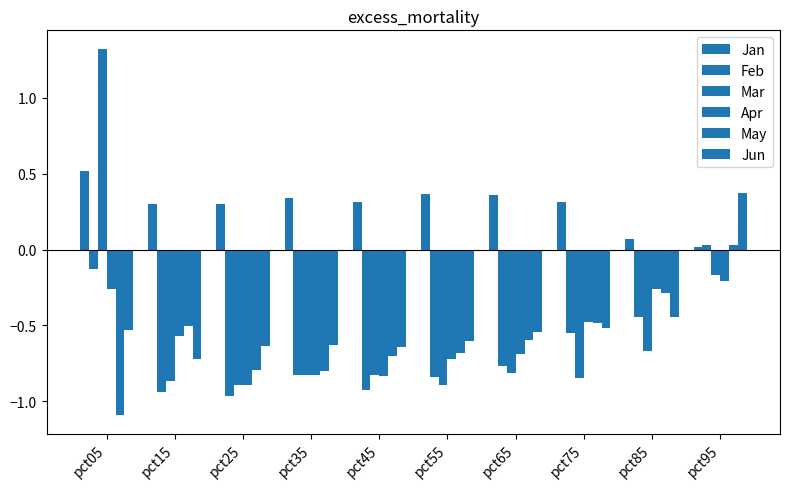

Is the value of May at pct75 greater than the value of Jan at pct85?

No